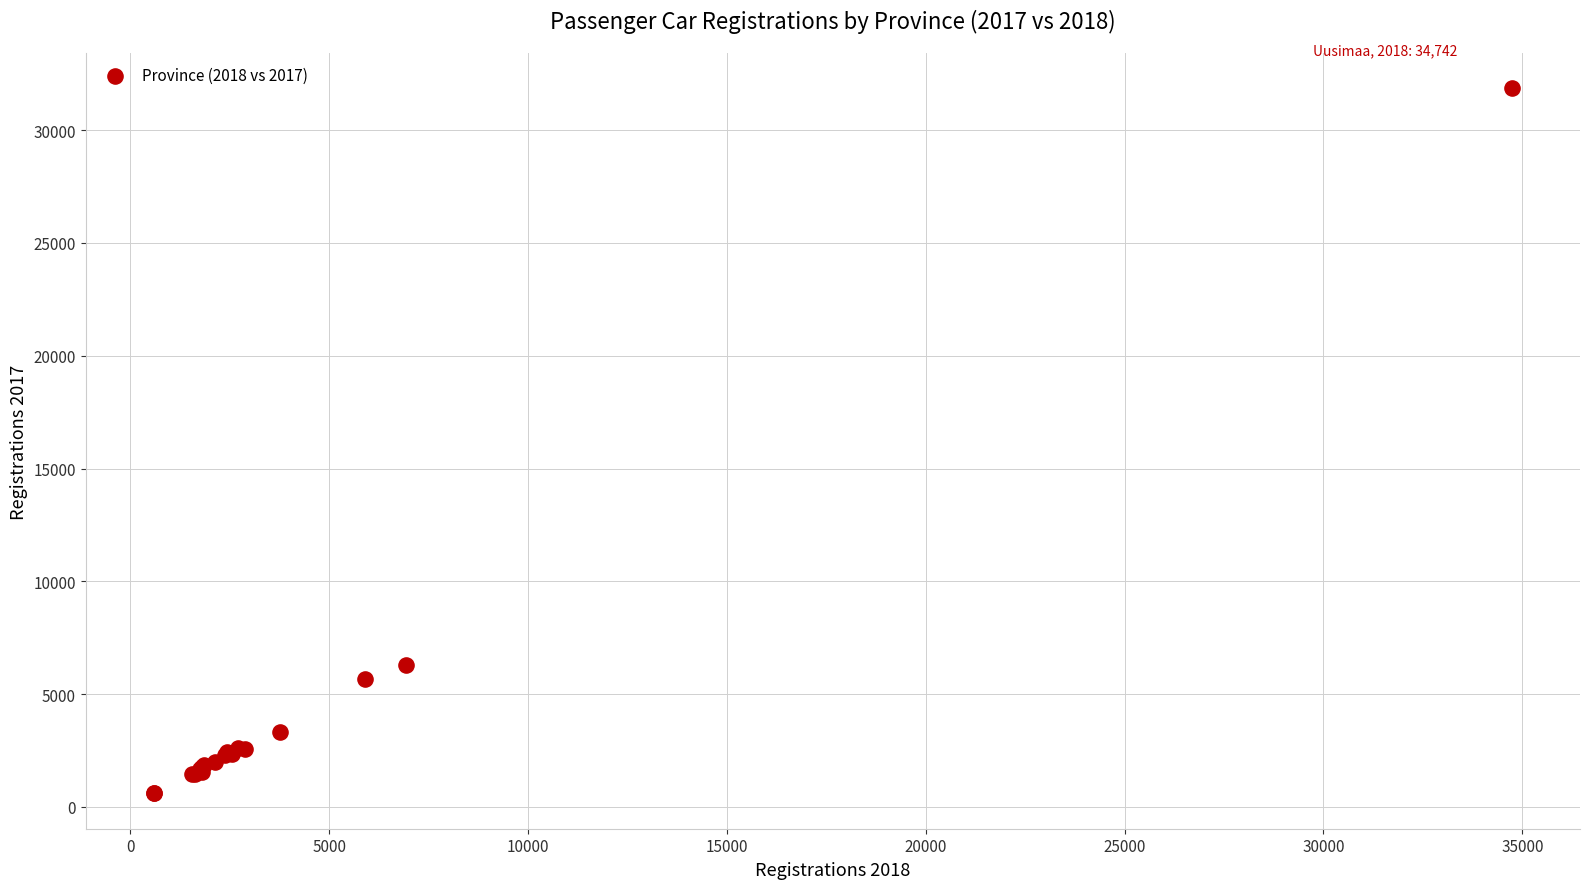

What Y value in the scatter plot is closest to 16225?

6271